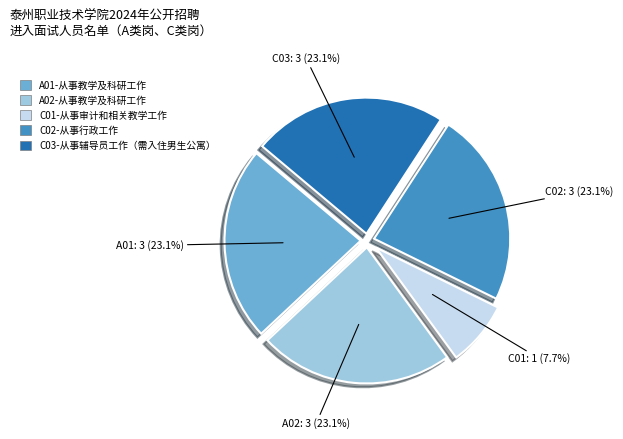

Combined, do A02-从事教学及科研工作 and C01-从事审计和相关教学工作 account for over 50%?

No